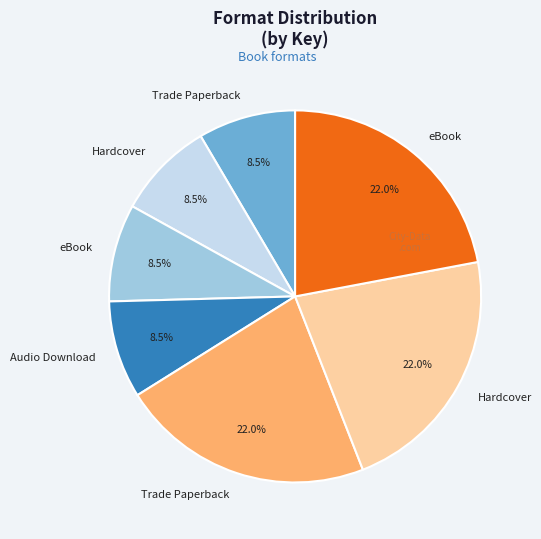

Count the number of slices in the pie.

7